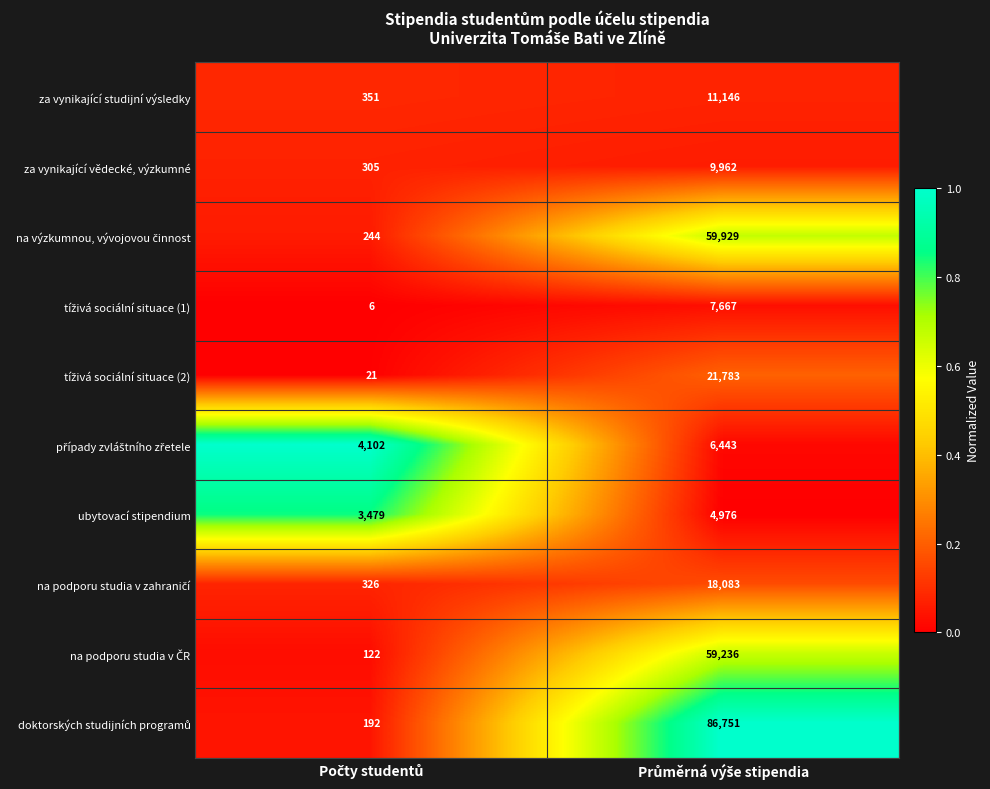

What is the difference between the maximum and minimum values in the za vynikající vědecké, výzkumné series?

9657